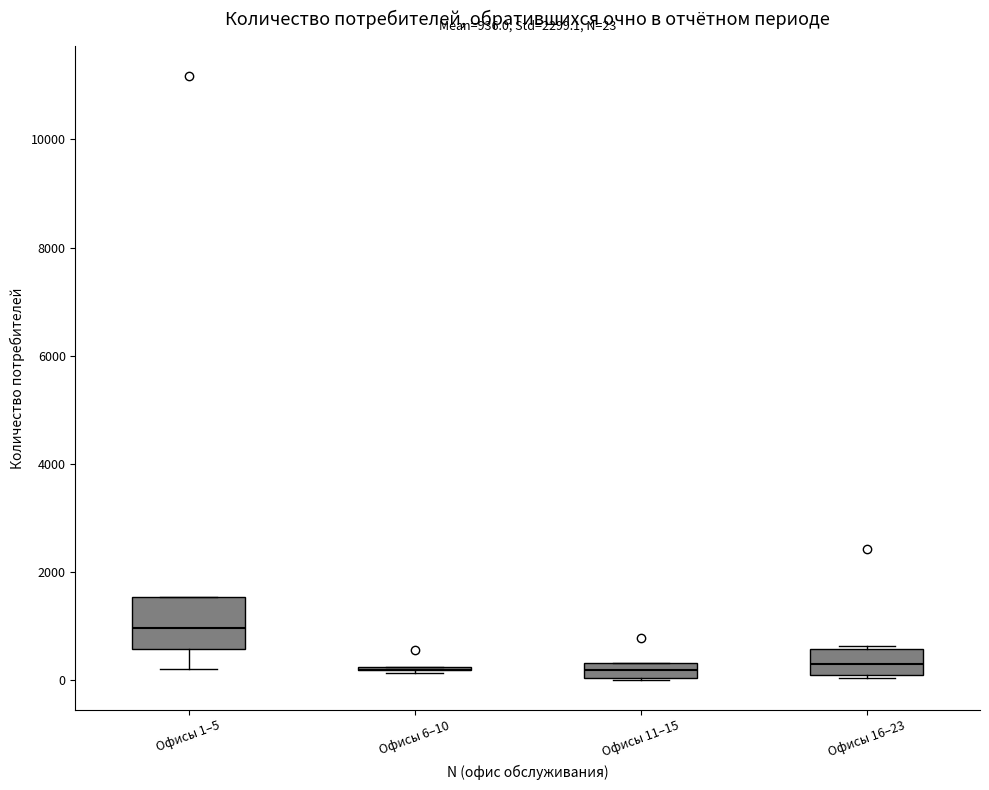

Comparing the boxes themselves (not the whiskers), which one is the tallest?

Офисы 1–5